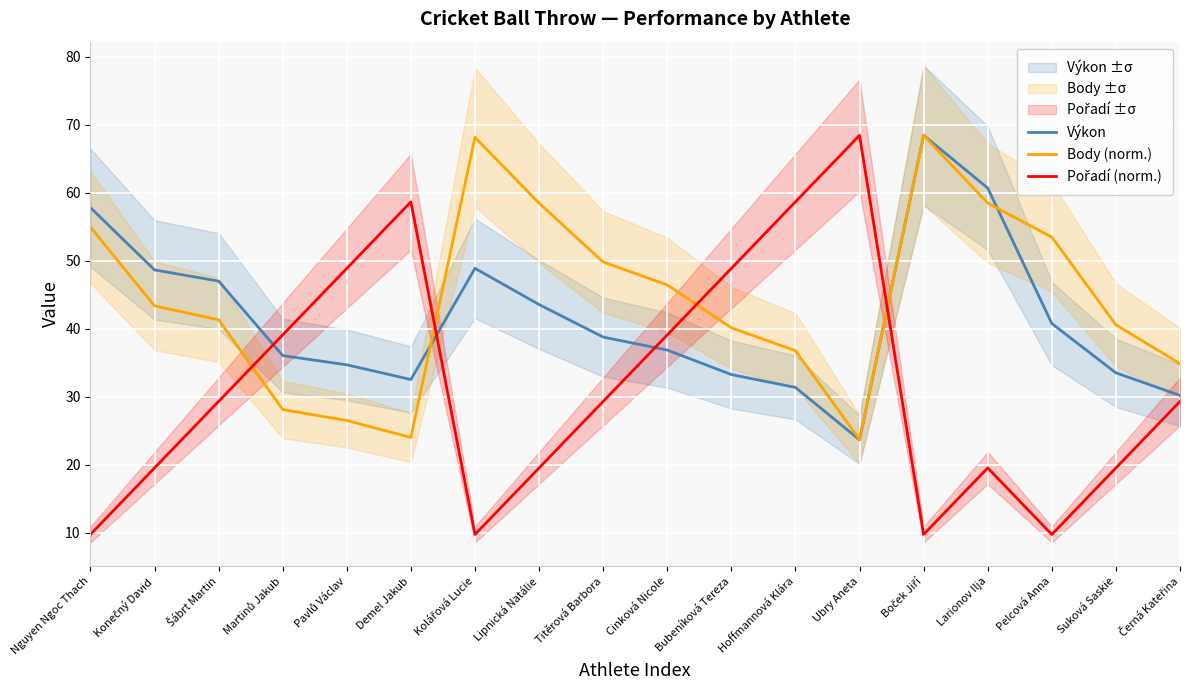

How many data points in Body (norm.) are above 43?

9